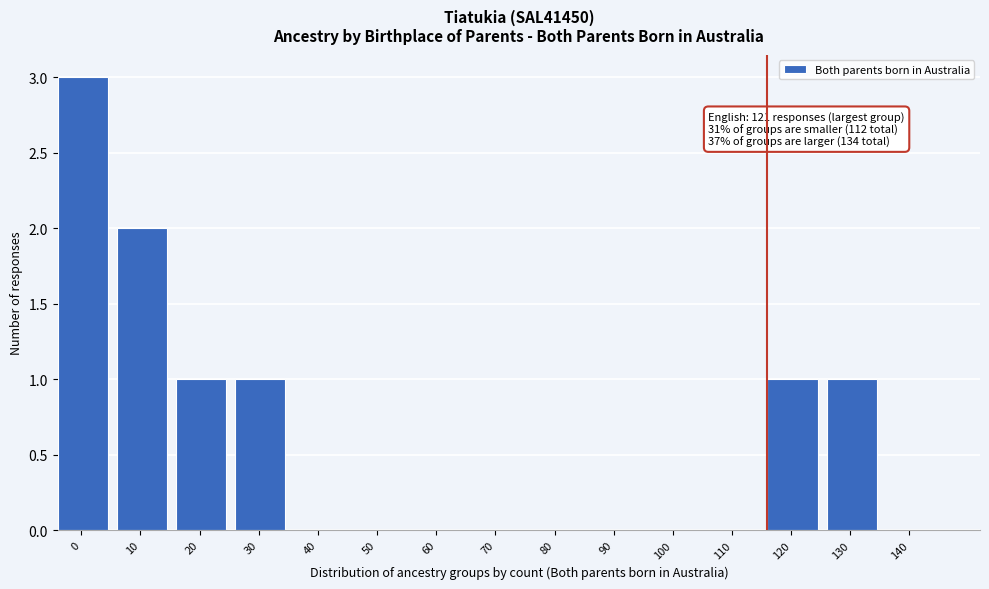

Reading left to right, transcribe all the data shown in this chart.

0=3	10=2	20=1	30=1	40=0	50=0	60=0	70=0	80=0	90=0	100=0	110=0	120=1	130=1	140=0